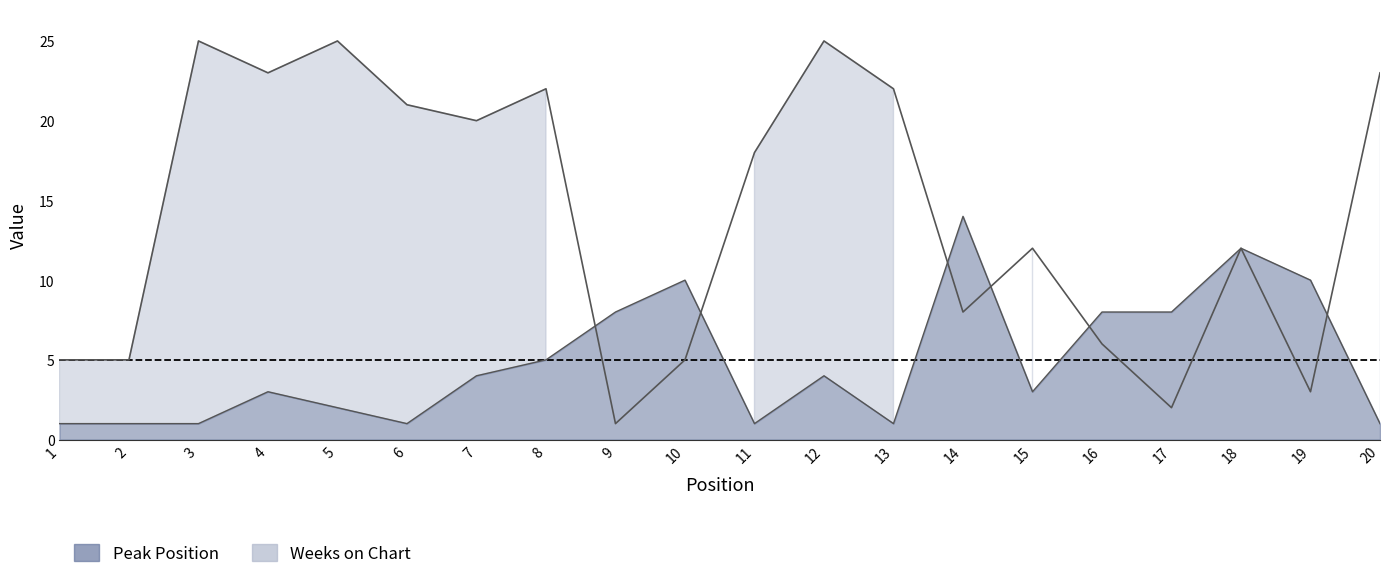

The value of Peak Position at 20 is 2. True or false?

False